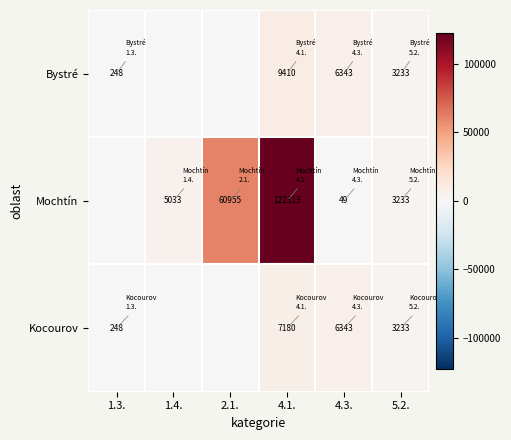

What is the difference between the highest and lowest values at 4.3.?

6294